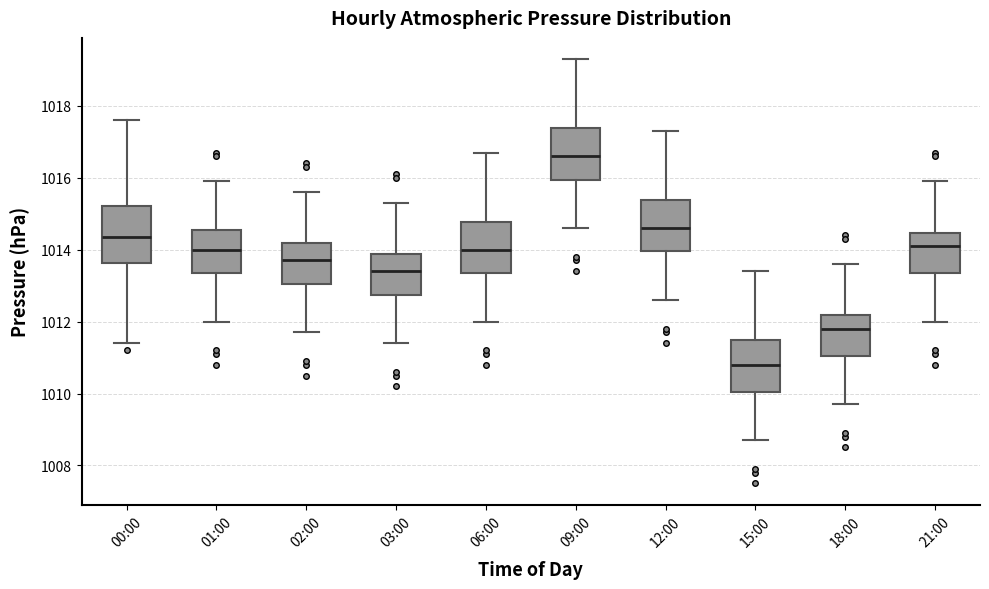

Reading left to right, transcribe this box plot: for each box, give where its median line is, the range the box spans, and where its two whiskers end, as read against the y-axis. The values are not printed on the chart, so give them approximately, as read against the axis.

00:00: median 1014.4, box 1013.6 to 1015.2, whiskers 1011.4 to 1017.6
01:00: median 1014.0, box 1013.4 to 1014.6, whiskers 1012.0 to 1016.0
02:00: median 1013.8, box 1013.0 to 1014.2, whiskers 1011.8 to 1015.6
03:00: median 1013.4, box 1012.8 to 1013.8, whiskers 1011.4 to 1015.4
06:00: median 1014.0, box 1013.4 to 1014.8, whiskers 1012.0 to 1016.8
09:00: median 1016.6, box 1016.0 to 1017.4, whiskers 1014.6 to 1019.4
12:00: median 1014.6, box 1014.0 to 1015.4, whiskers 1012.6 to 1017.4
15:00: median 1010.8, box 1010.0 to 1011.4, whiskers 1008.8 to 1013.4
18:00: median 1011.8, box 1011.0 to 1012.2, whiskers 1009.8 to 1013.6
21:00: median 1014.2, box 1013.4 to 1014.4, whiskers 1012.0 to 1016.0